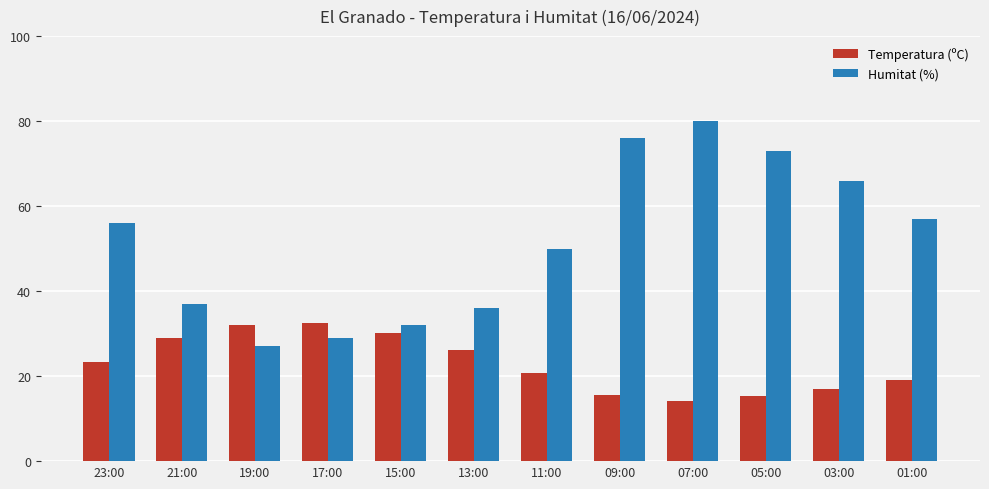

List the series in order of their overall mean, highest first.

Humitat (%), Temperatura (ºC)